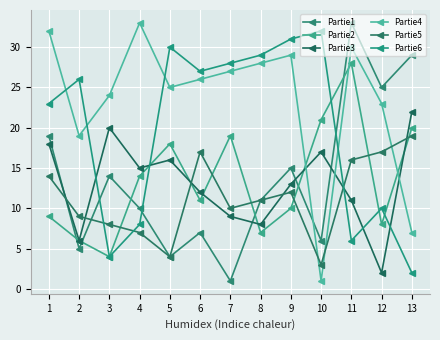

What is the highest value of the Partie4 series?

33